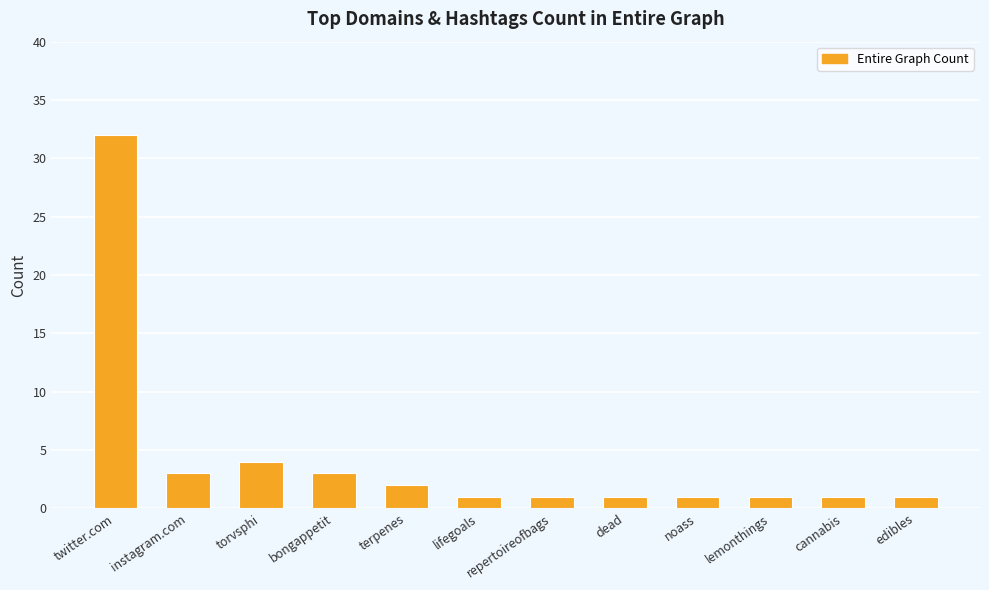

What is the greatest value displayed?

32